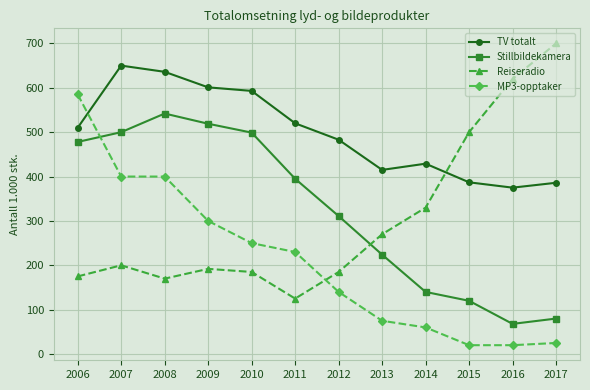

True or false: TV totalt and Reiseradio cross at least once.

True